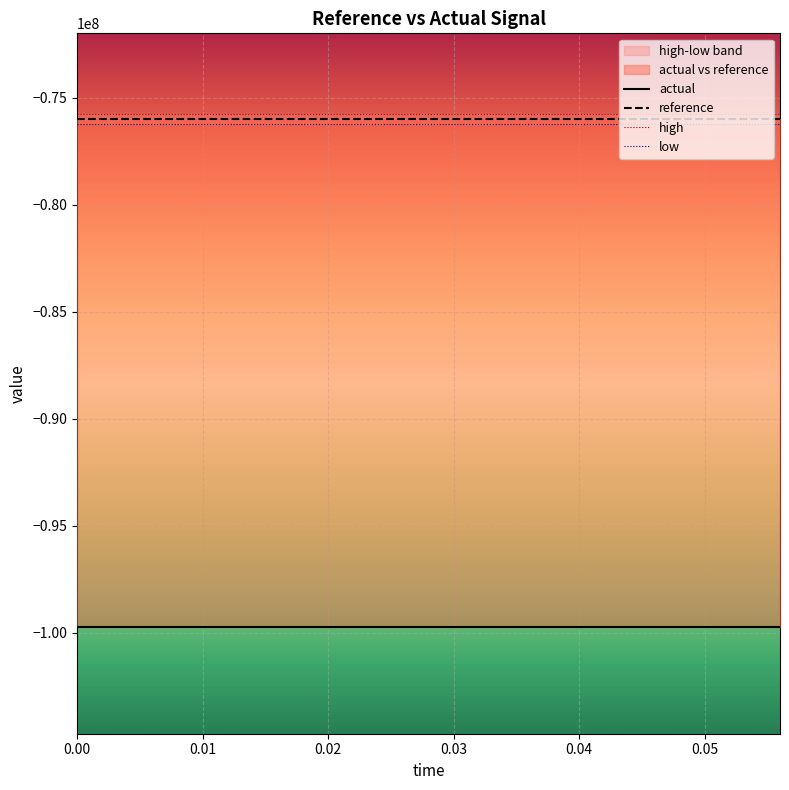

True or false: high and reference intersect in this chart.

False